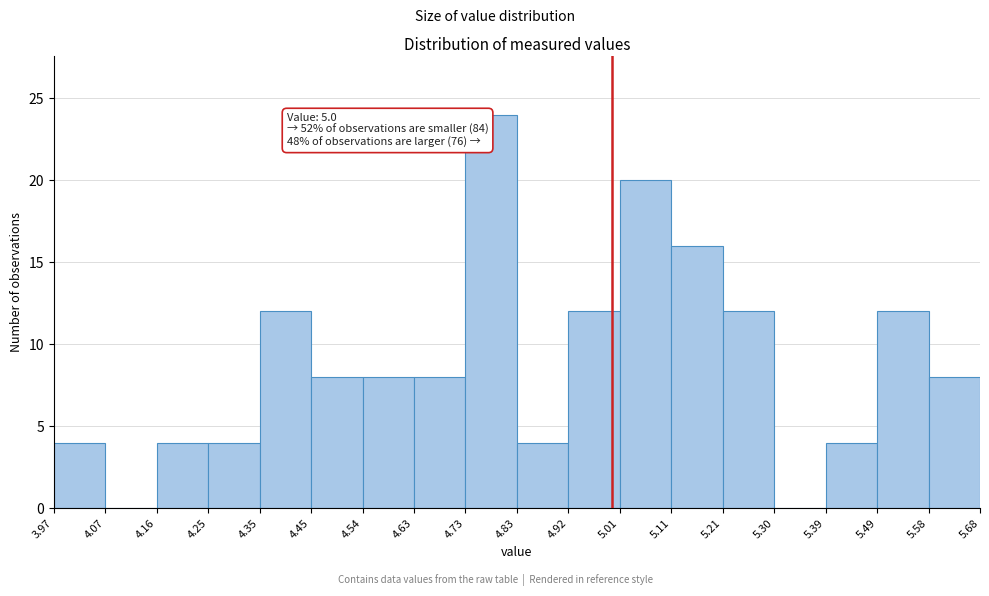

Which range on the x-axis has the tallest bar?

4.73 to 4.83